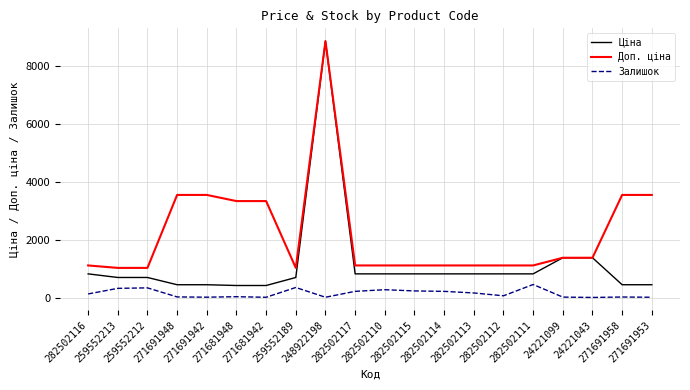

Does the chart have visible grid lines?

Yes